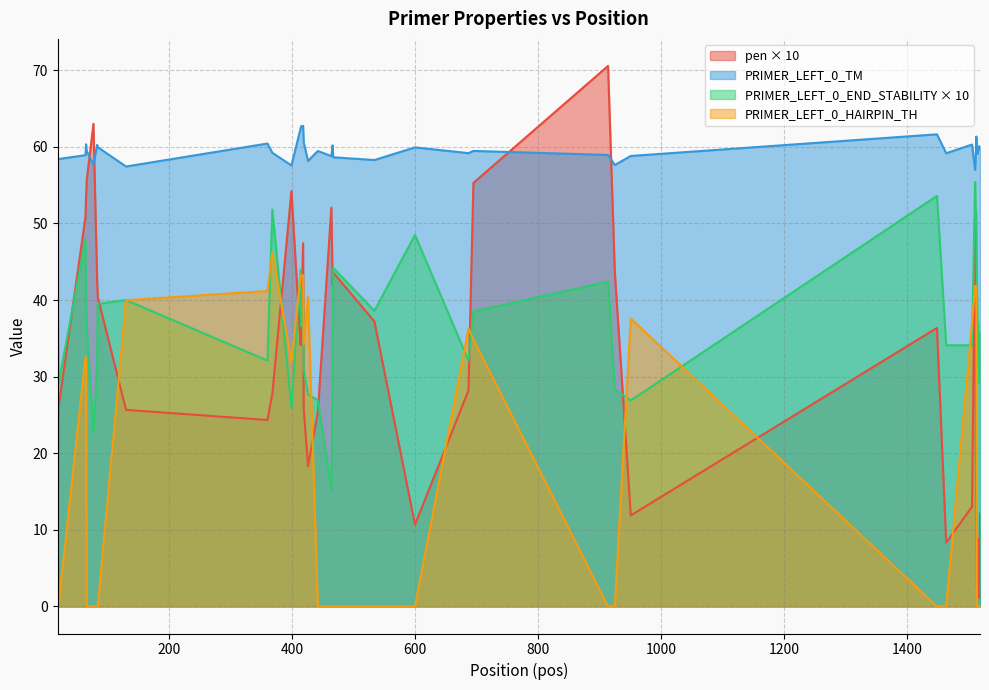

Between 130 and 1517, which series saw the biggest shift?

PRIMER_LEFT_0_HAIRPIN_TH